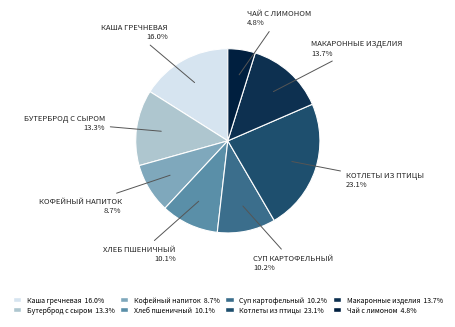

Does Котлеты из птицы account for over 50% of the chart?

No